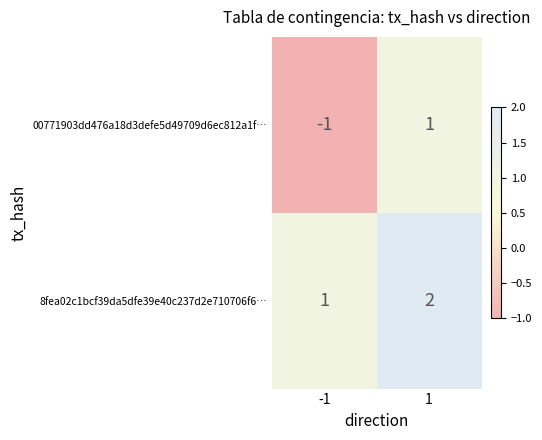

Rank the categories by 8fea02c1bcf39da5dfe39e40c237d2e710706f6… value from highest to lowest.

1, -1